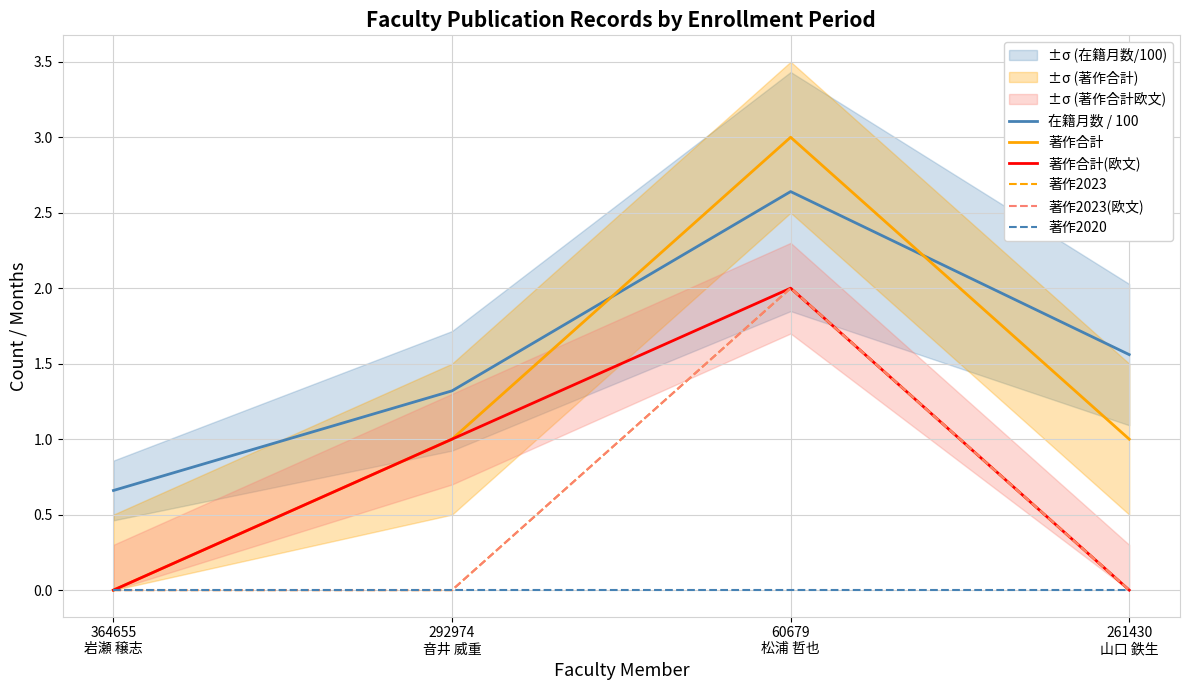

Does the chart have visible grid lines?

Yes